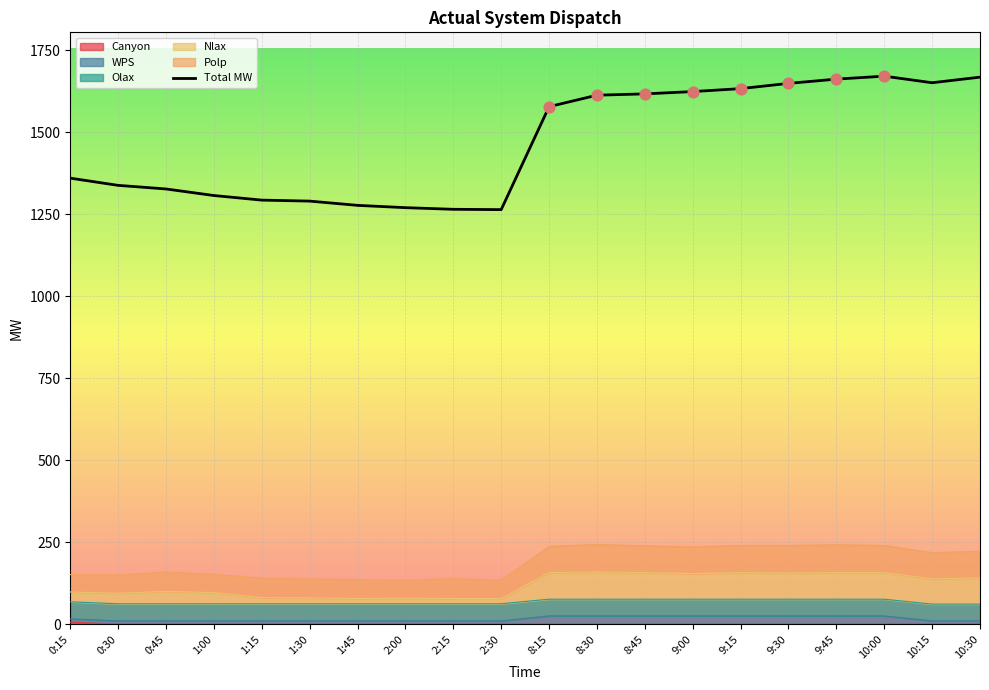

Is the value of Nlax at 0:15 greater than the value of WPS at 9:45?

Yes